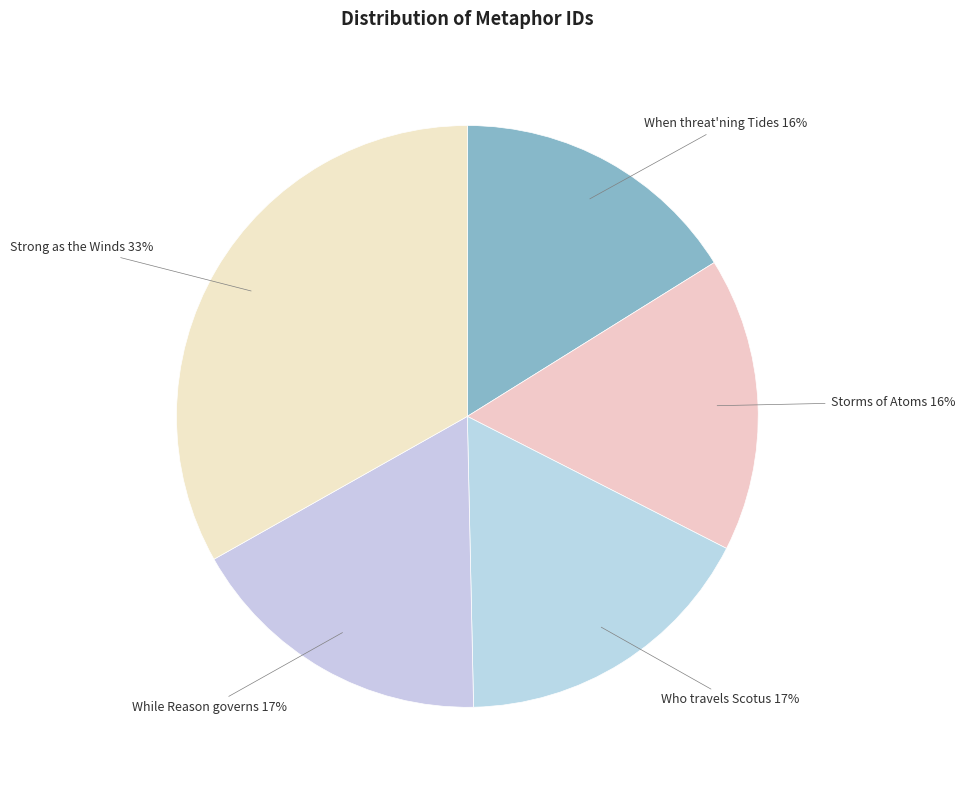

To the nearest percent, what is the difference between the Storms of Atoms and Who travels Scotus slice percentages?

1%